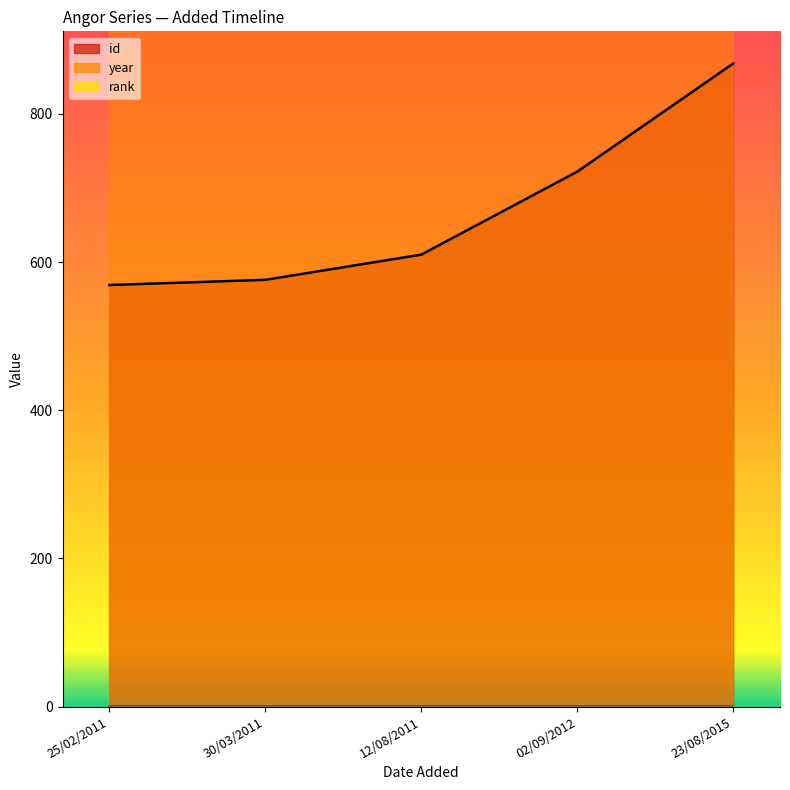

At how many categories does at least one series exceed 649?

5